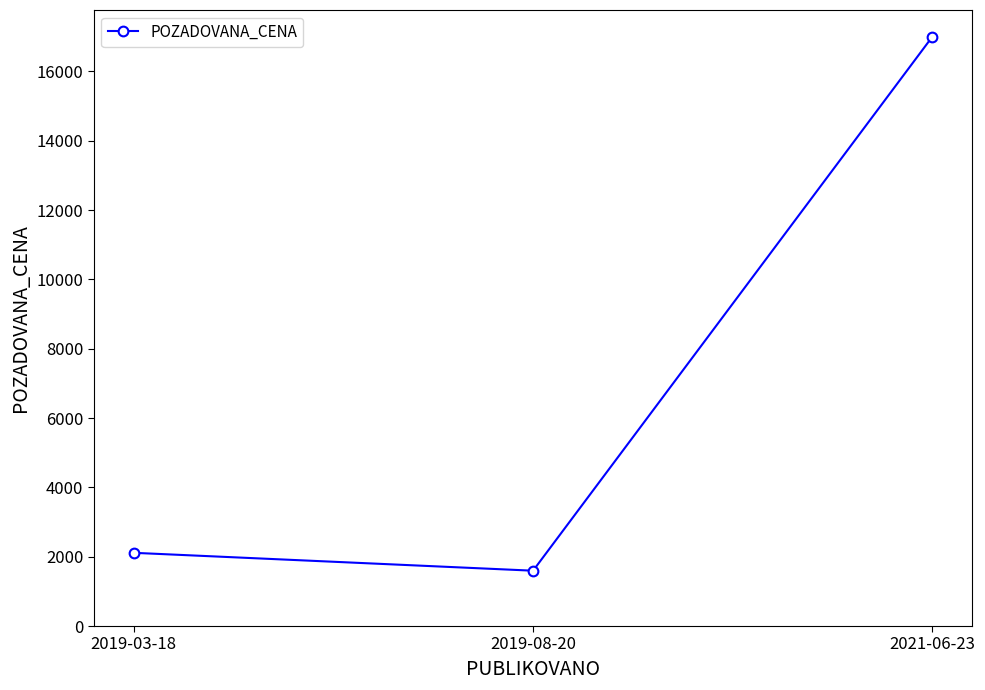

What is the difference between the values at 2019-03-18 and 2021-06-23?

14888